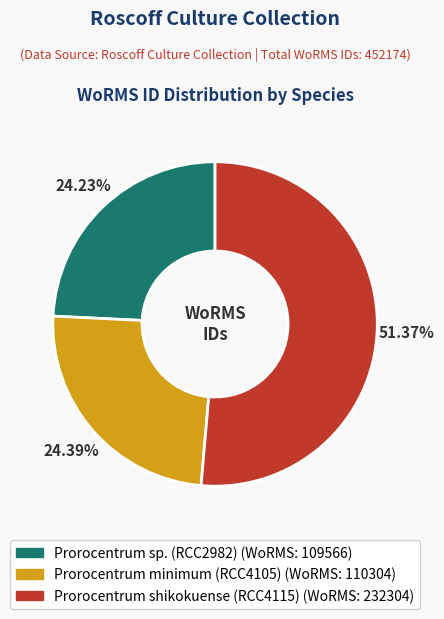

Does Prorocentrum shikokuense (RCC4115) represent more than half of the total?

Yes